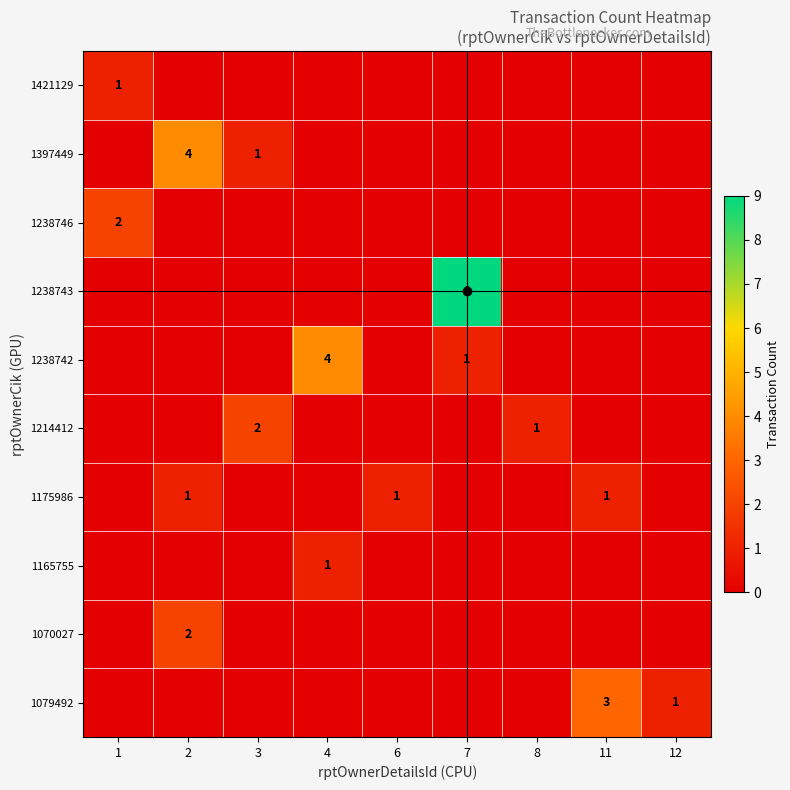

The value of 1175986 at 11 is 1. True or false?

True